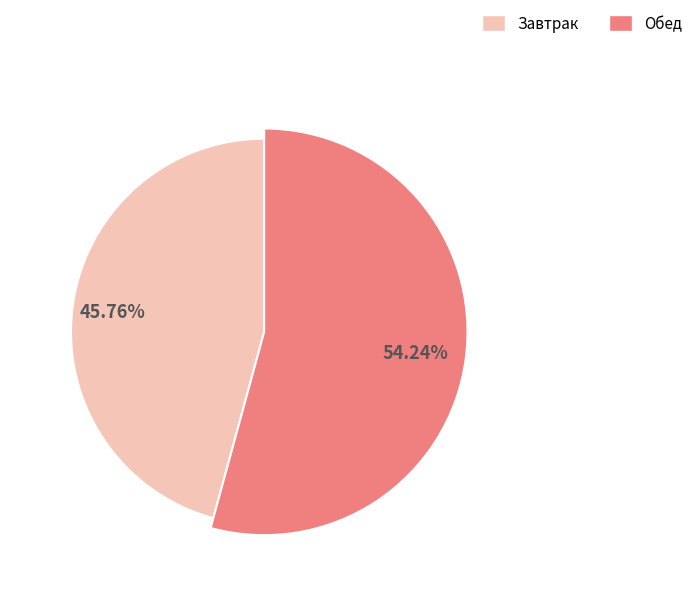

To the nearest percent, what portion does Завтрак represent?

46%